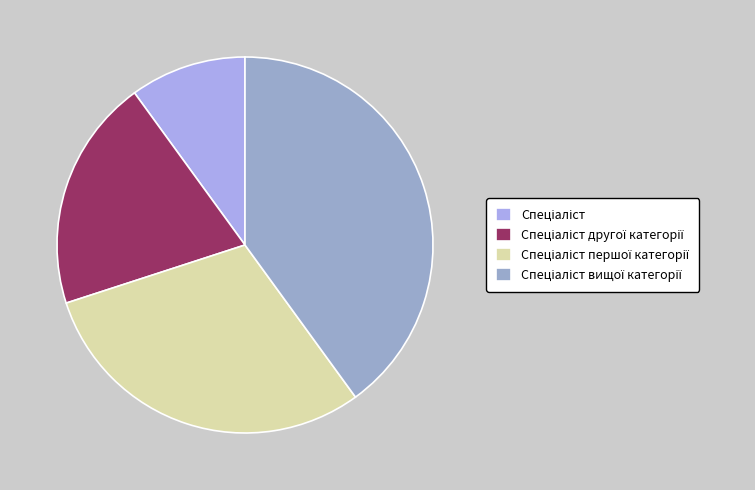

Is it true that Спеціаліст вищої категорії is 40% of the pie?

True